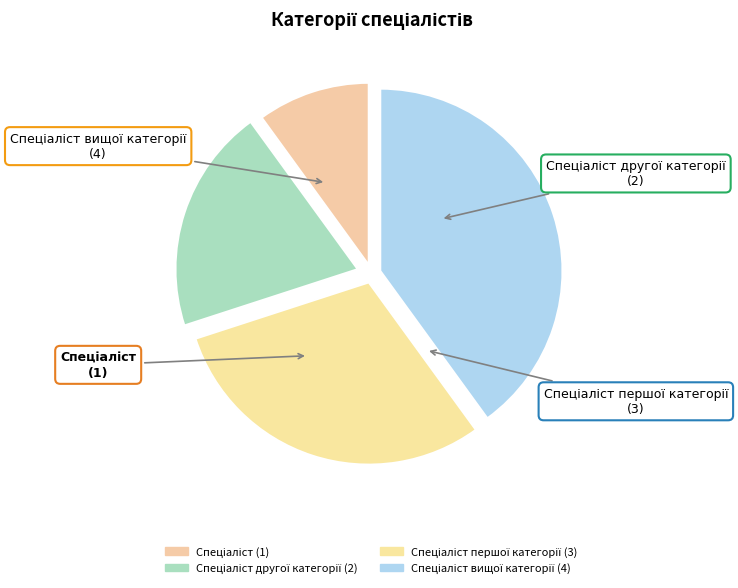

What is the largest slice in the pie chart?

Спеціаліст вищої категорії